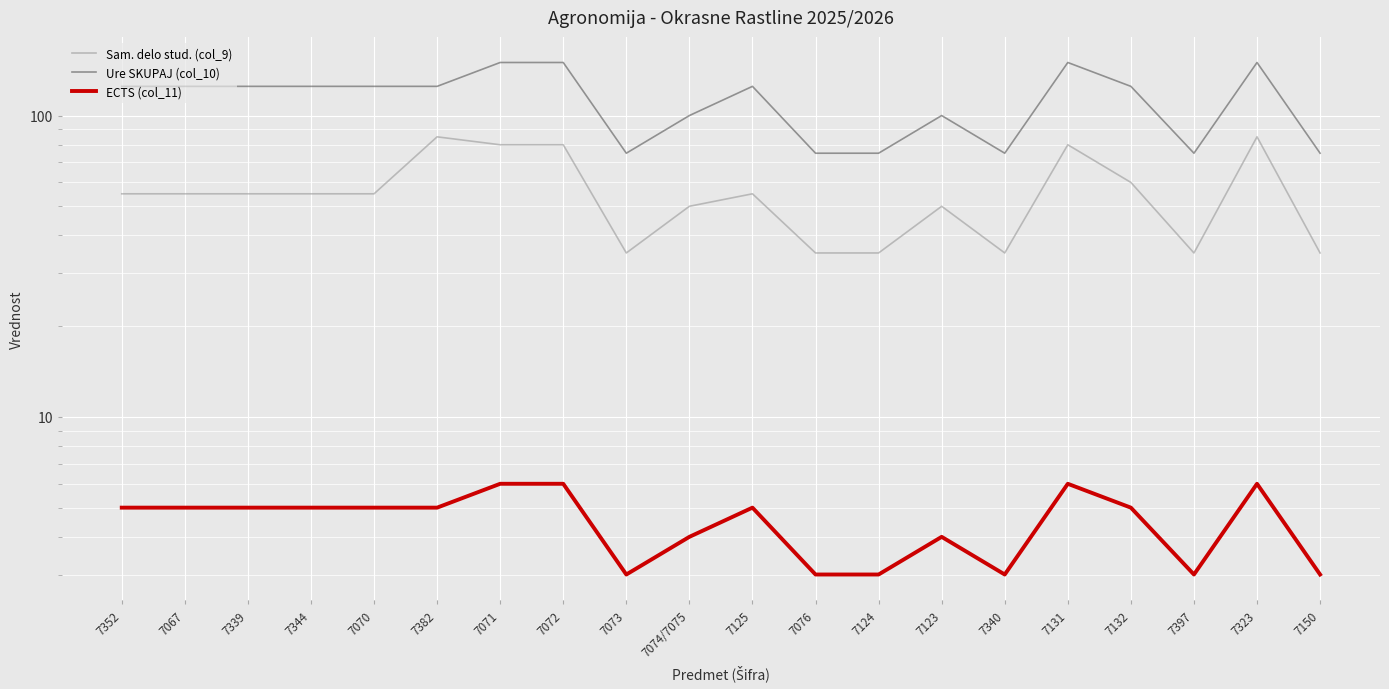

The value of Ure SKUPAJ (col_10) at 7070 is 125. True or false?

True